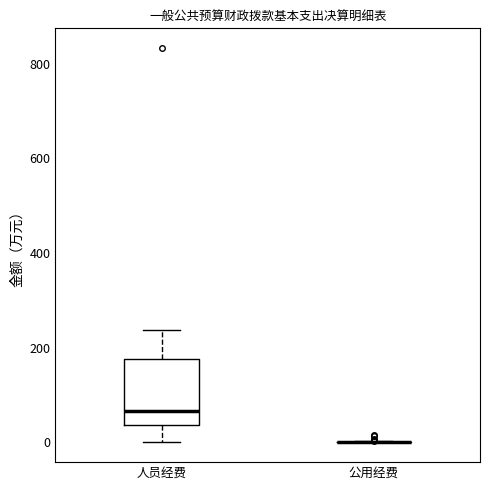

Which box is the tallest, from its lower edge to its upper edge?

人员经费